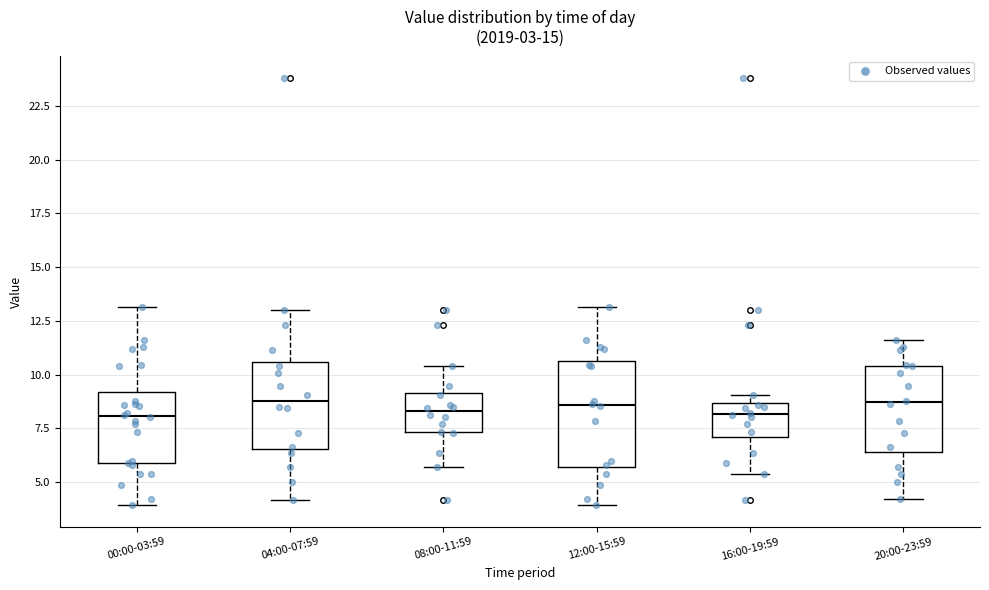

Which box is the tallest, from its lower edge to its upper edge?

12:00-15:59